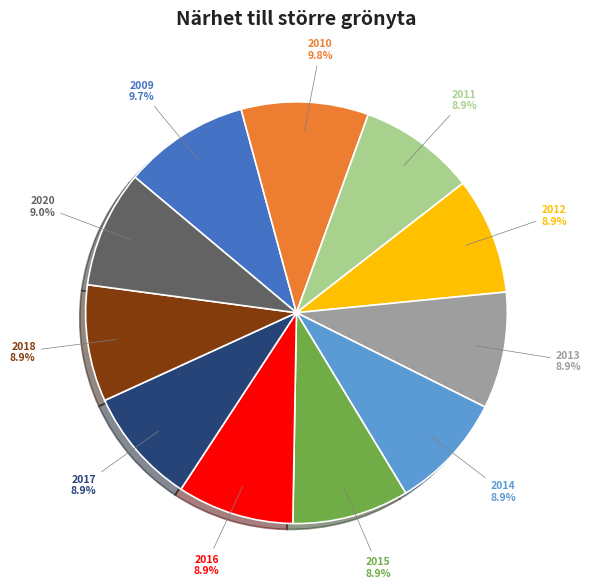

How many slices are in this pie chart?

11